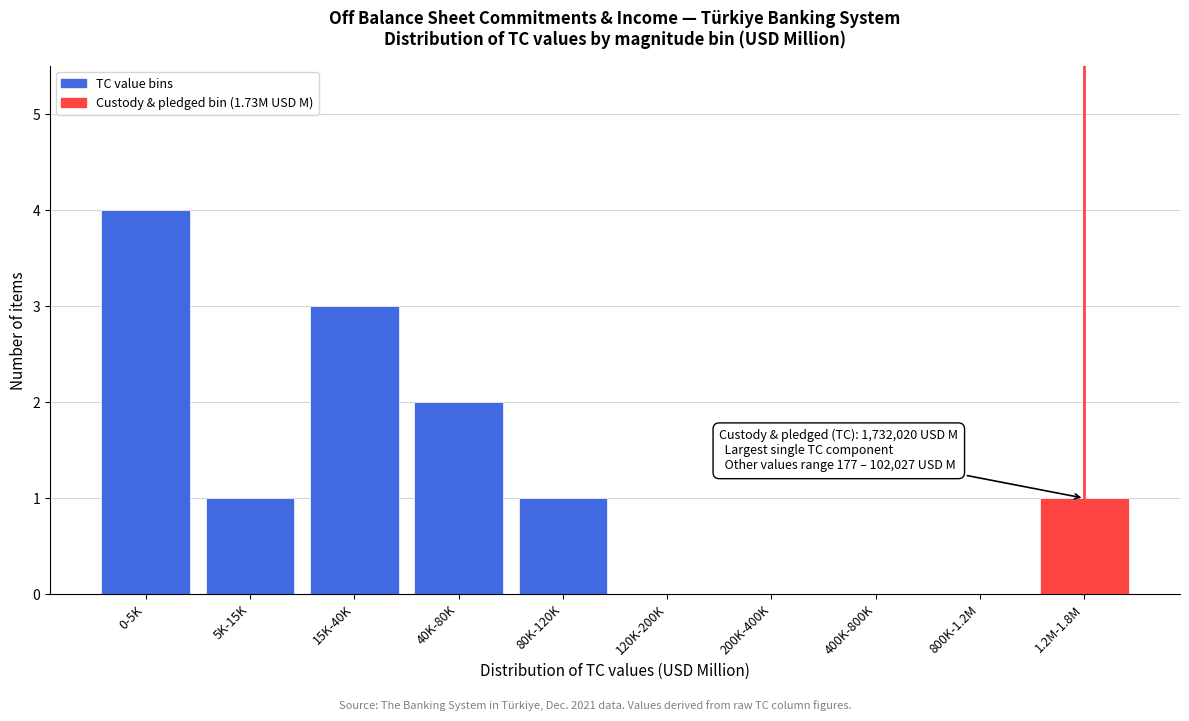

Reading right to left, what are all the values shown in this chart?

1.2M-1.8M=1	800K-1.2M=0	400K-800K=0	200K-400K=0	120K-200K=0	80K-120K=1	40K-80K=2	15K-40K=3	5K-15K=1	0-5K=4